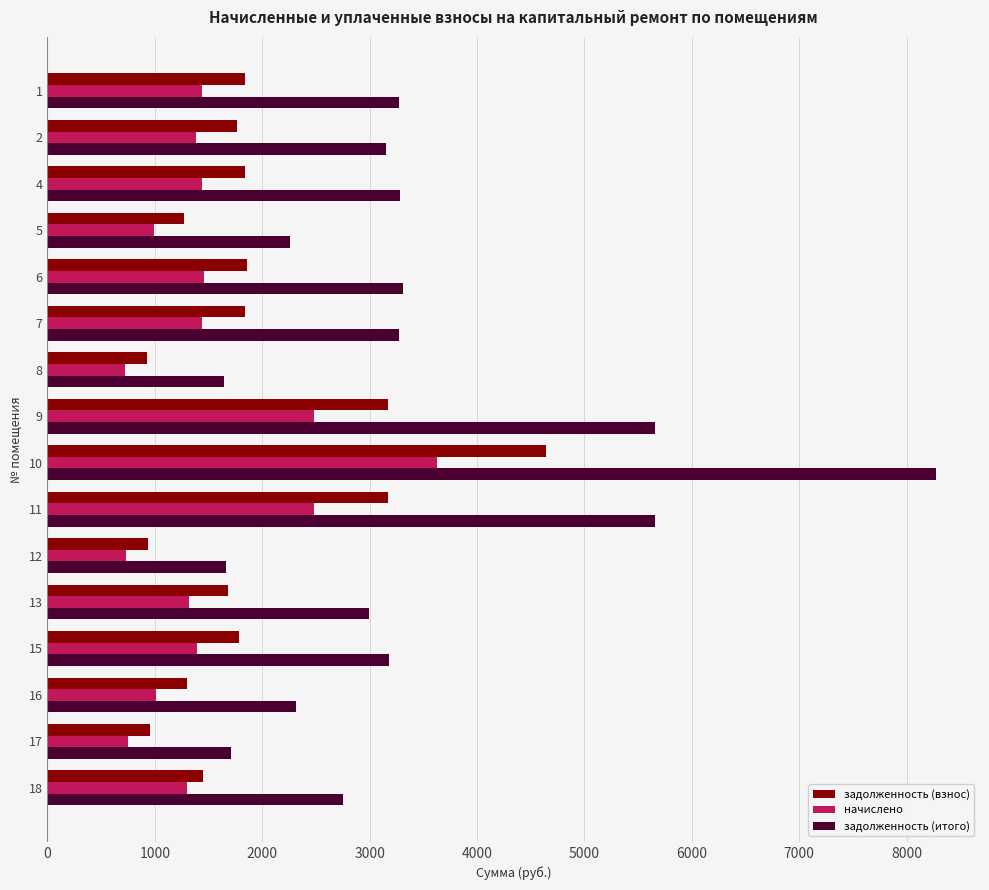

What is the sum of all задолженность (итого) values?

54389.9